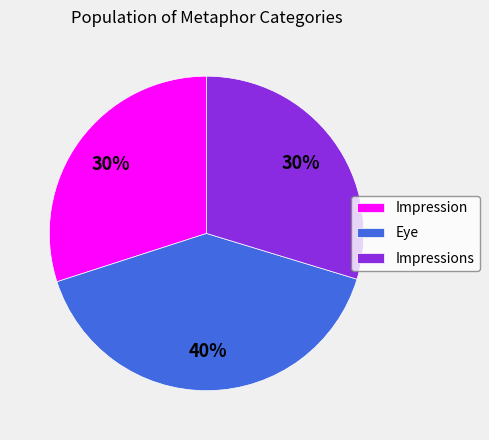

To the nearest percent, what percentage of the pie is Eye?

40%